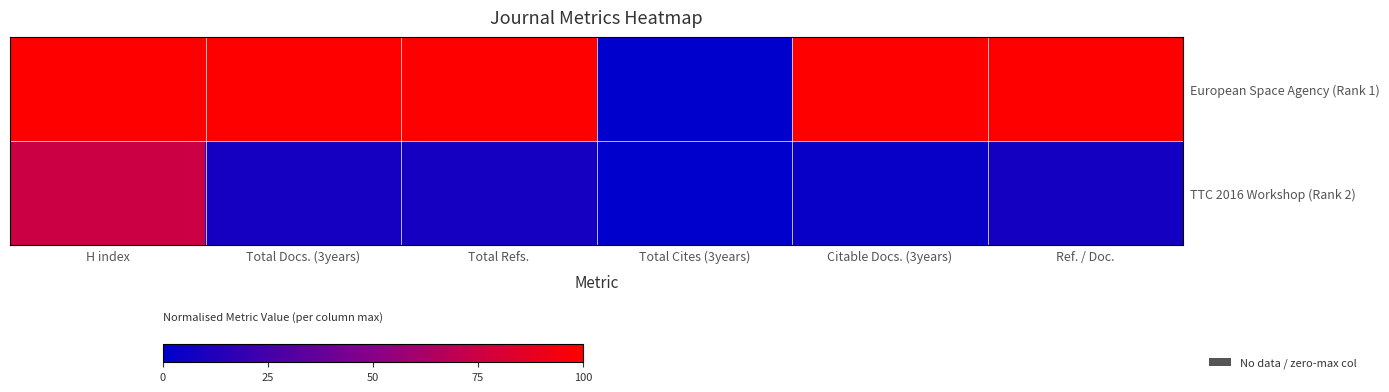

What is the total value across all series at Citable Docs. (3years)?

103.3